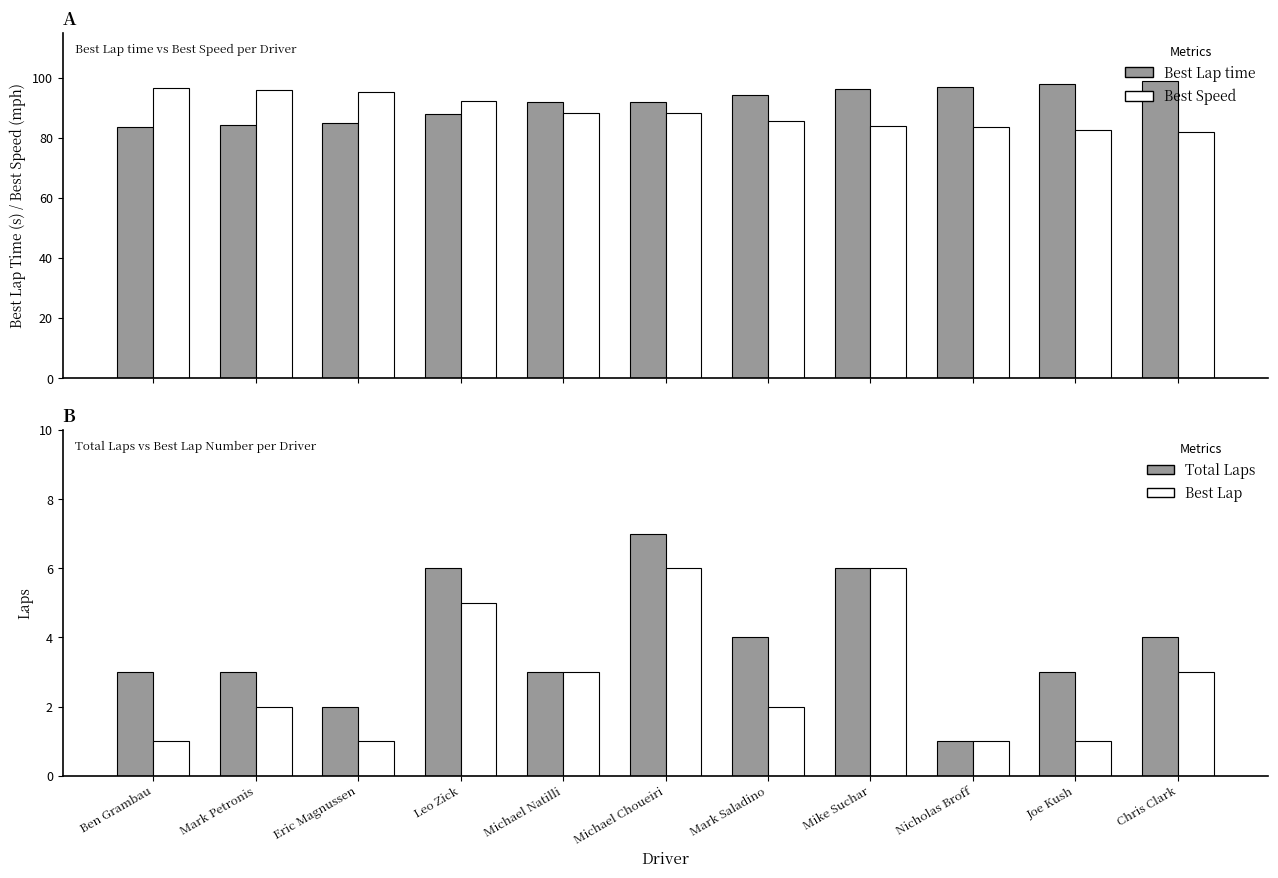

At which category is the sum across all series the highest?

Michael Choueiri